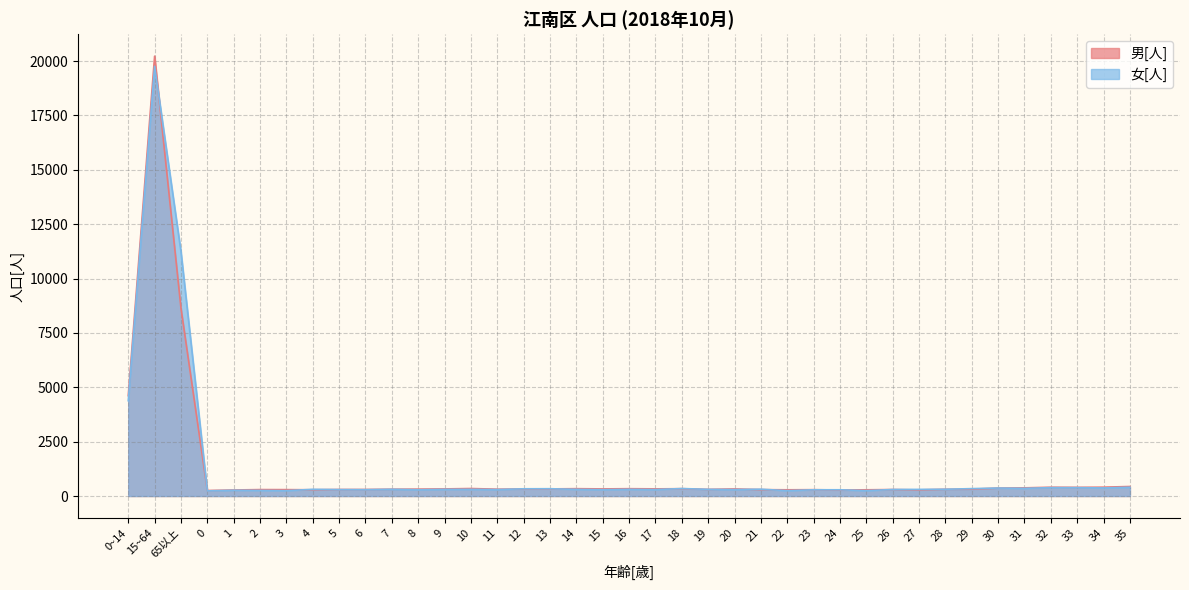

Rank the series by their average value, from lowest to highest.

男[人], 女[人]